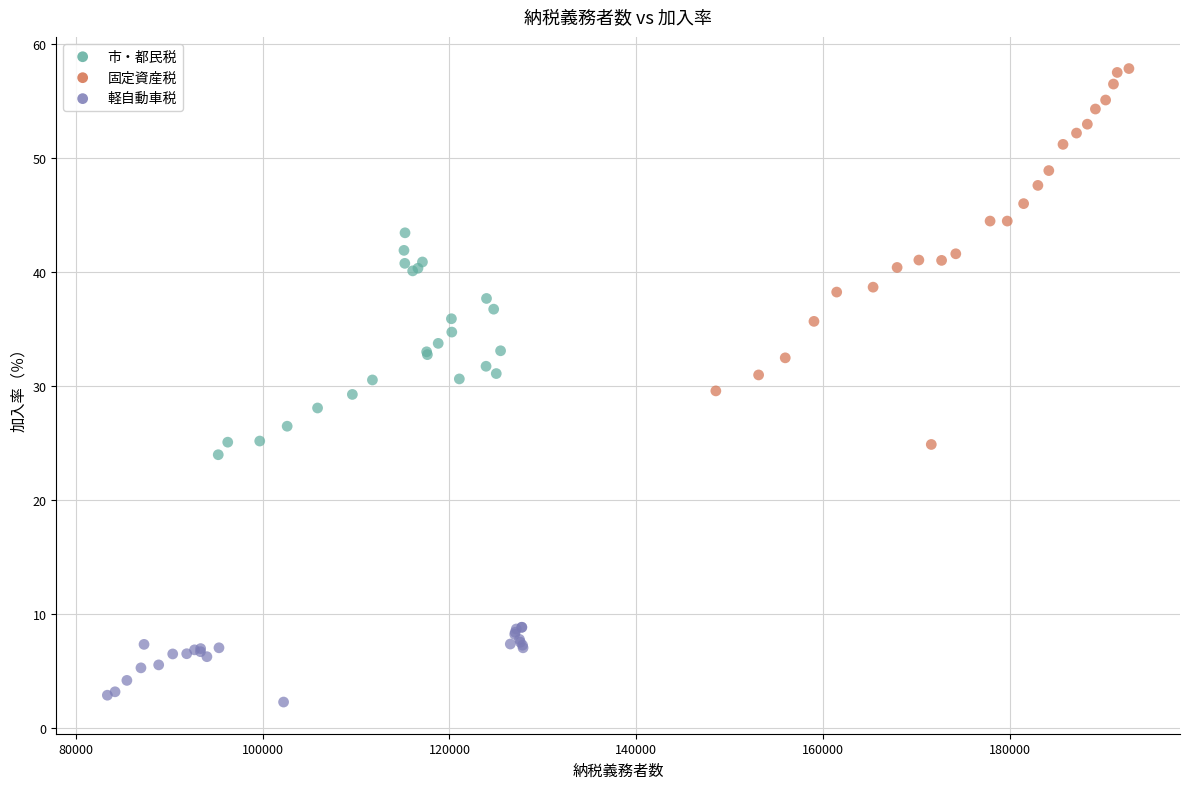

Which series has the widest spread of Y values?

固定資産税